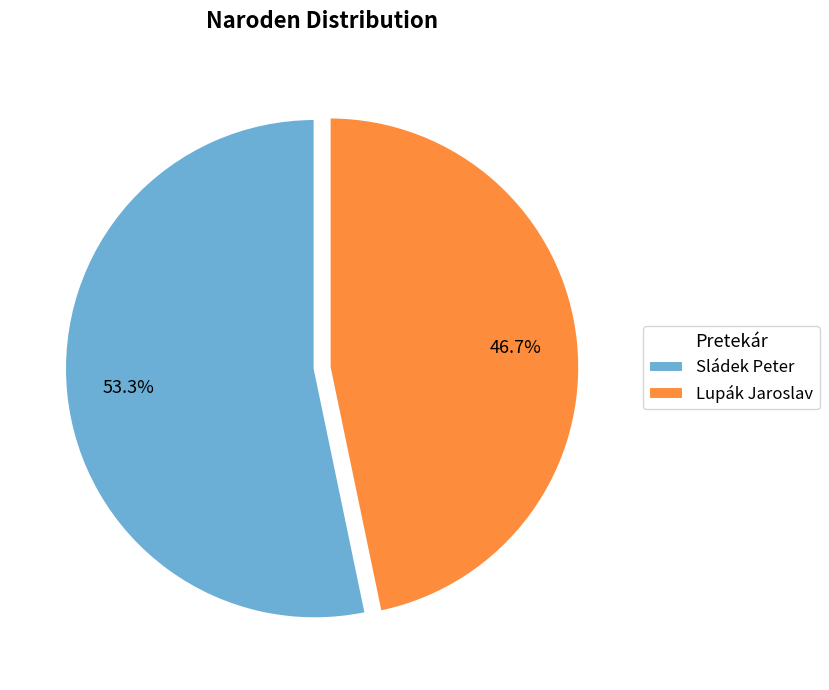

The Lupák Jaroslav slice represents 47% of the pie. True or false?

True